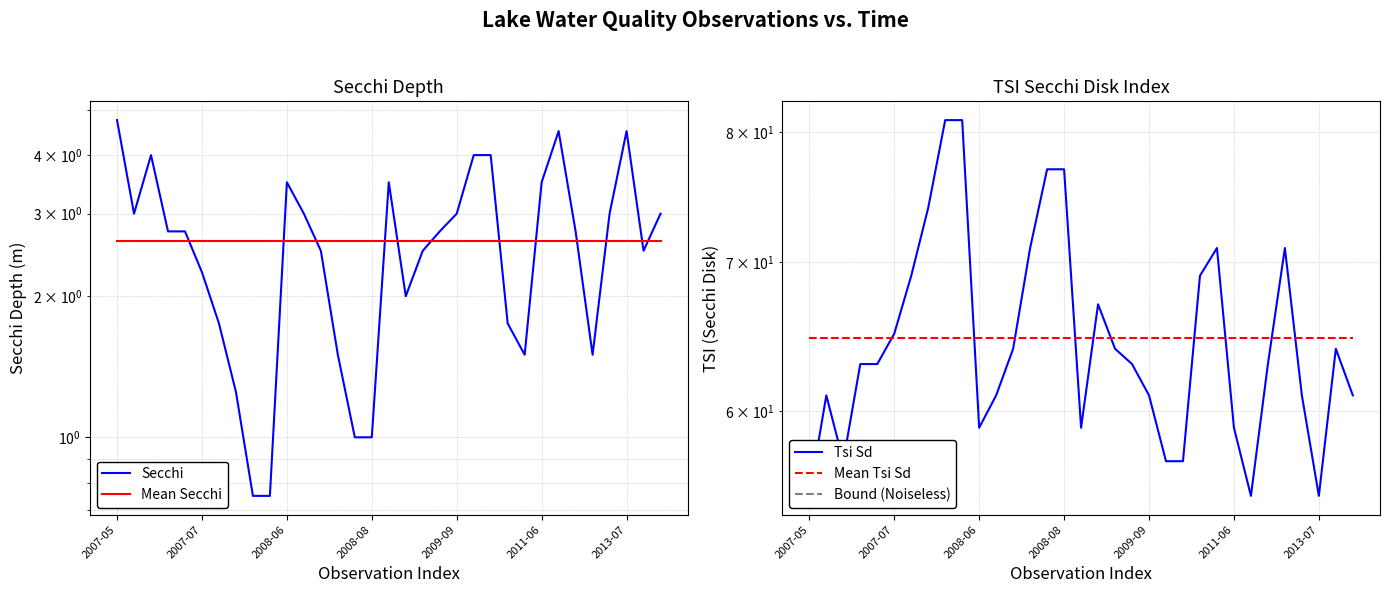

The value of Mean Secchi at 29 is 1.3. True or false?

False